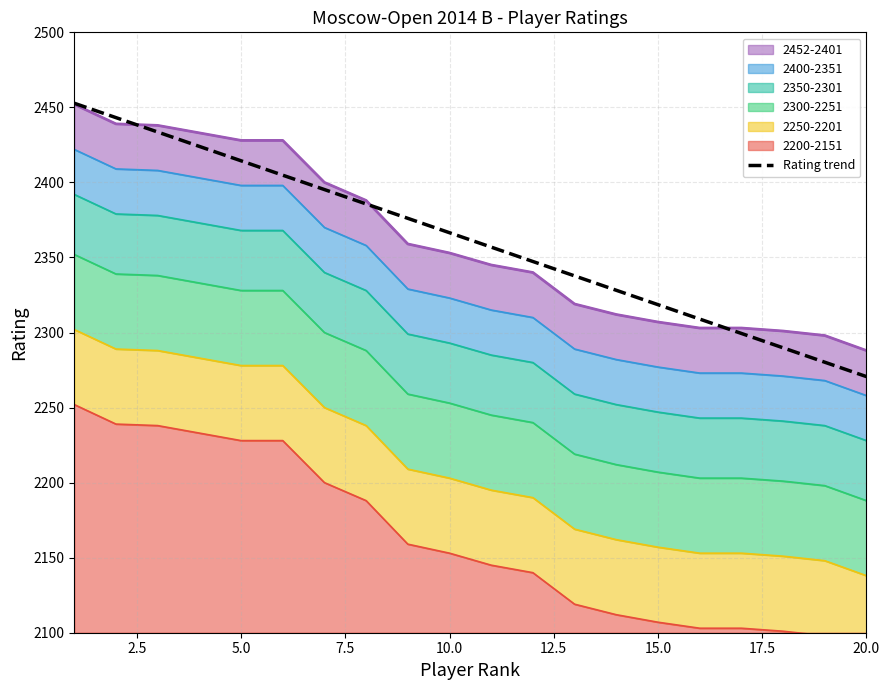

True or false: there are more than 2 points higher than both neighbors.

False